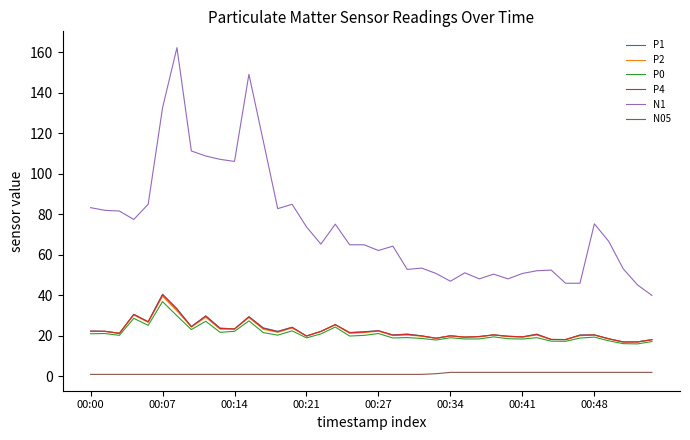

What is the average value of the P0 series?

21.1